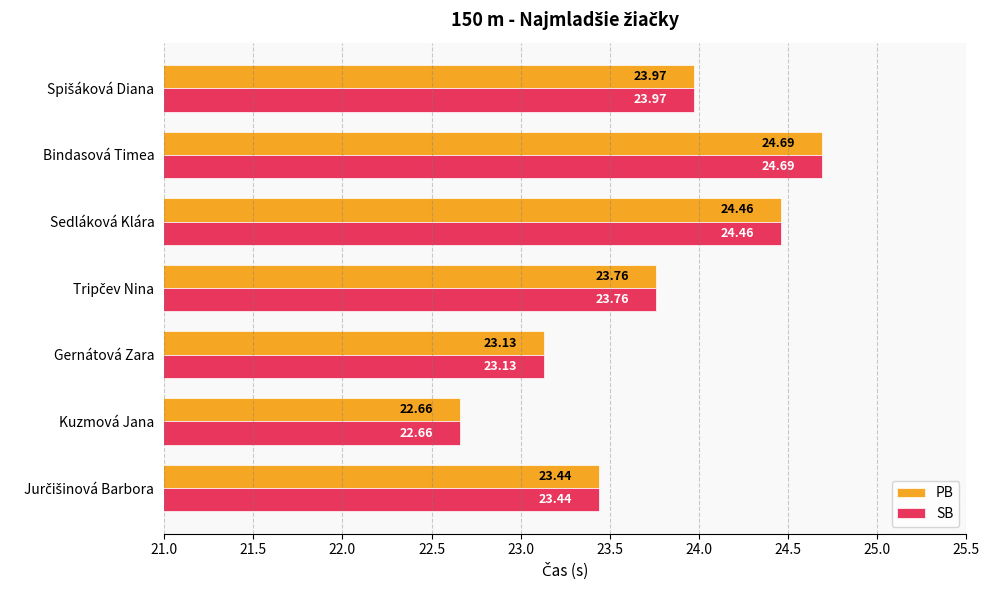

What are all the series names shown in the legend?

PB, SB